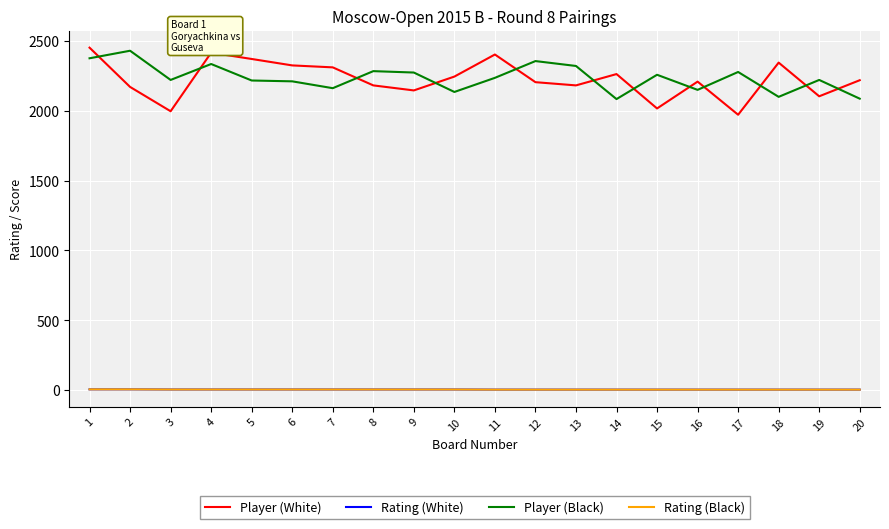

At 2, list the series in order from smallest to largest.

Rating (White), Rating (Black), Player (White), Player (Black)